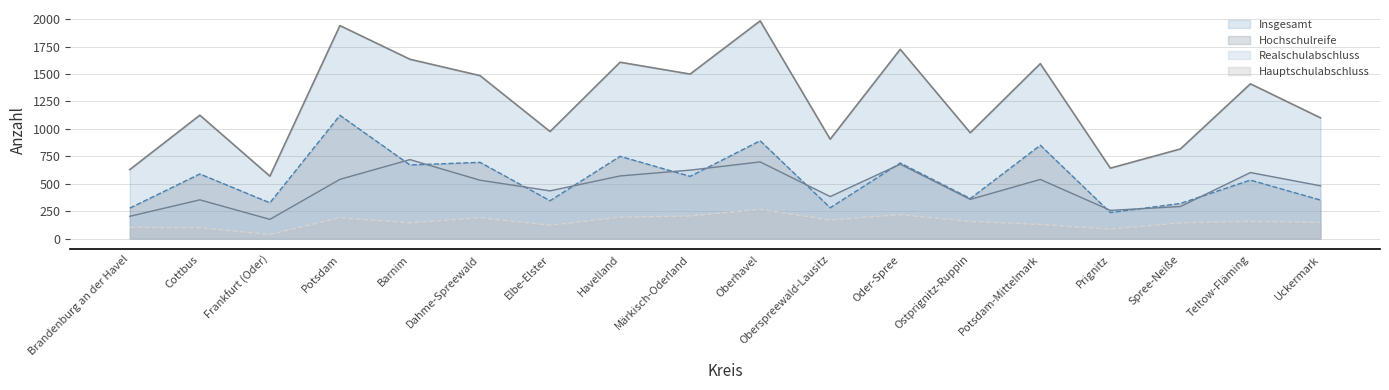

What is the total value across all series at Oder-Spree?

3311